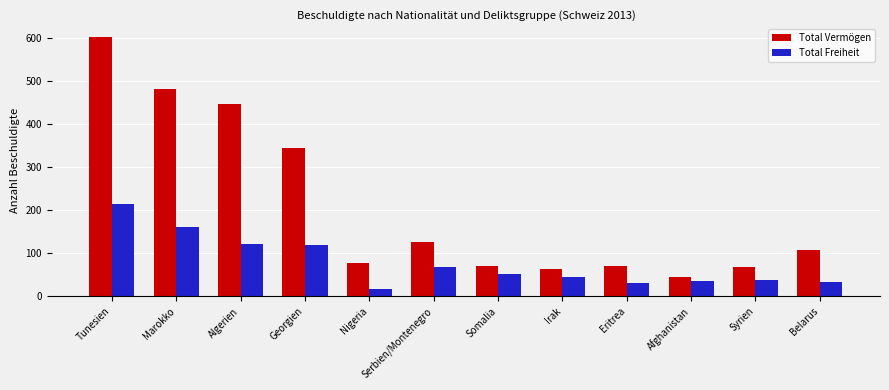

What is the sum of all Total Vermögen values?

2502